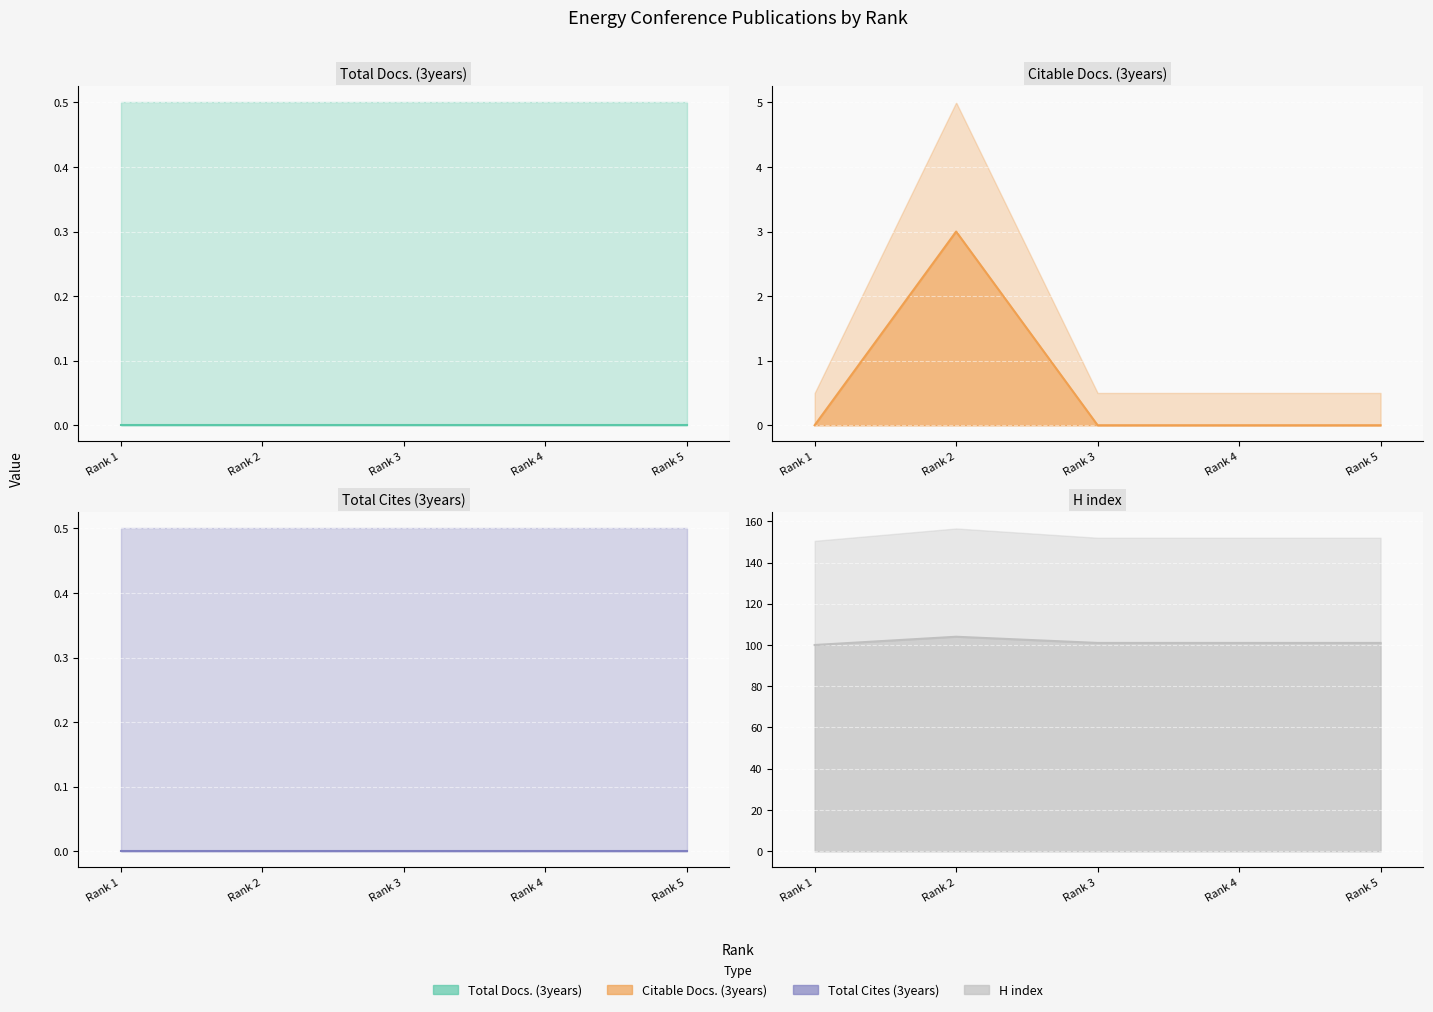

Is the value of Total Docs. (3years) line at Rank 3 greater than the value of Total Cites (3years) line at Rank 2?

No